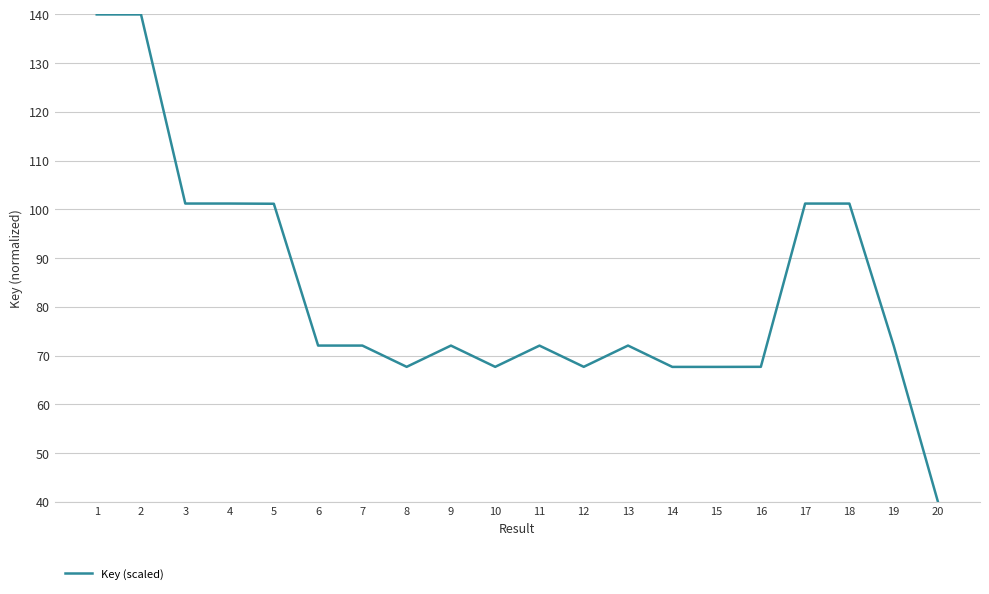

What is the difference between the values at 10 and 3?

33.5